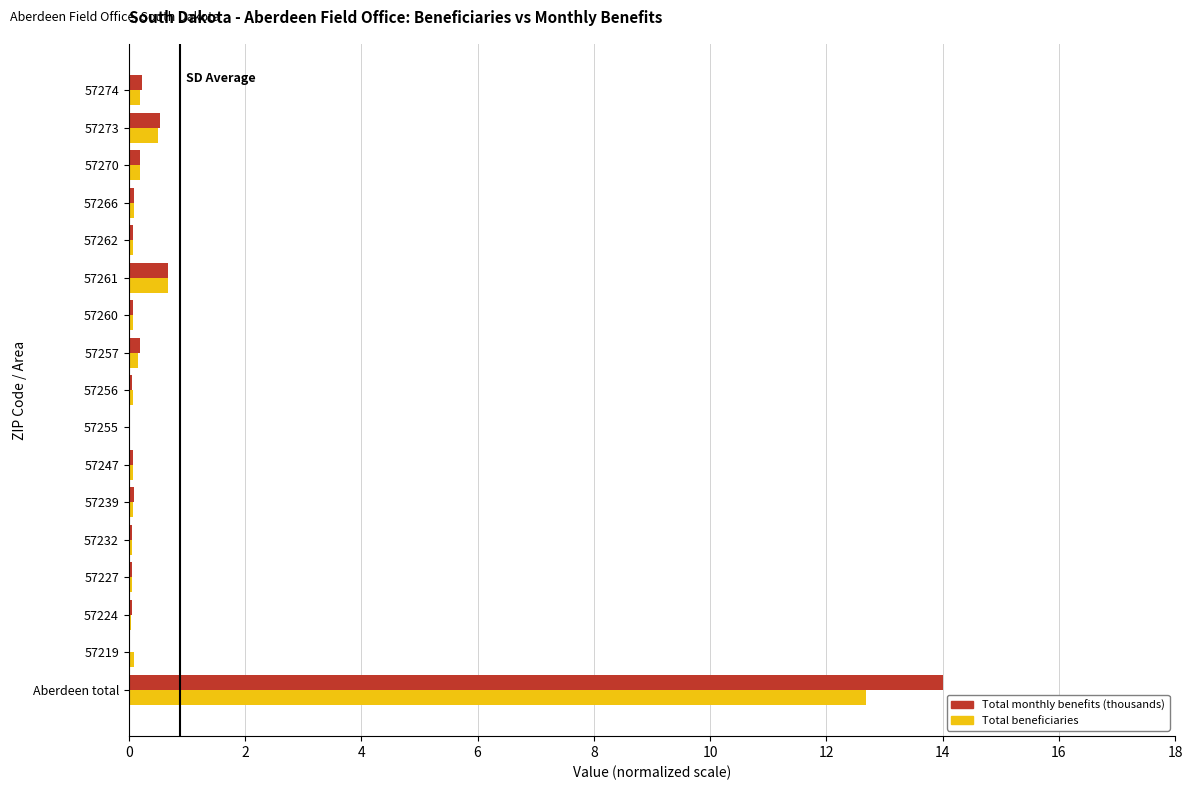

Where is Total monthly benefits (thousands) nearest to the value 7?

57261